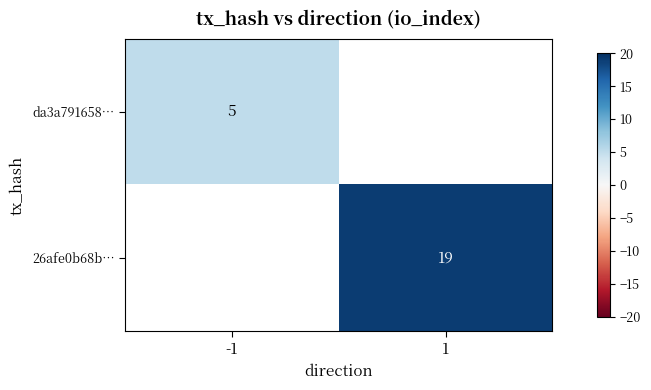

How many distinct data groups are displayed?

2